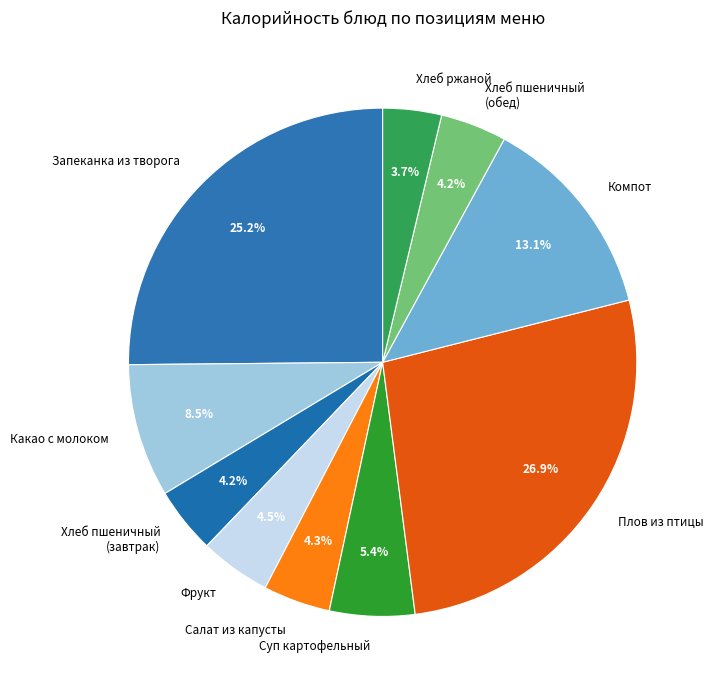

Which has a higher value, Хлеб пшеничный (обед) or Плов из птицы?

Плов из птицы